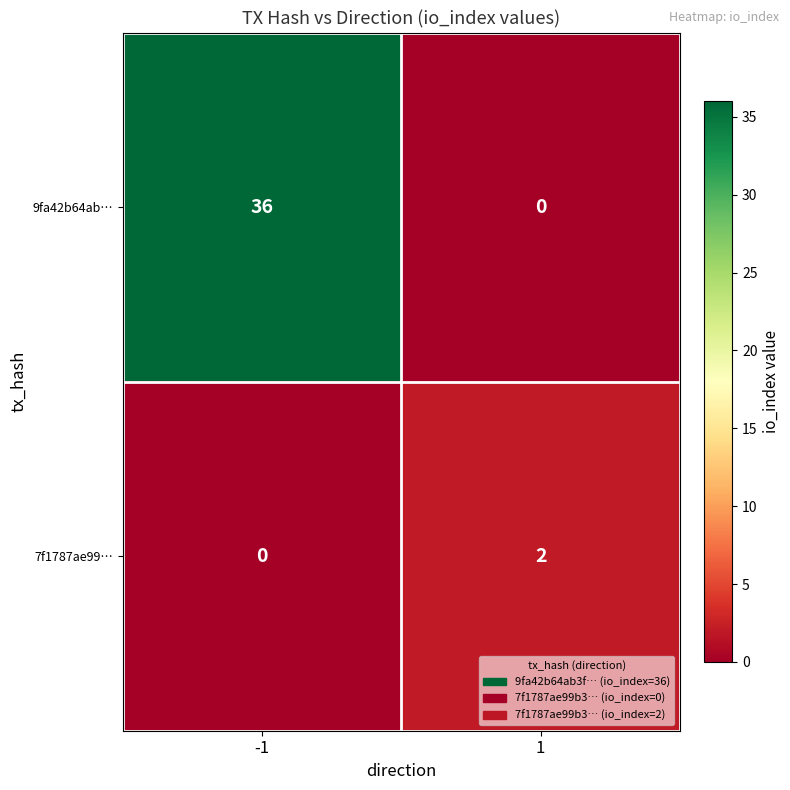

Which series has the widest spread of values?

9fa42b64ab…